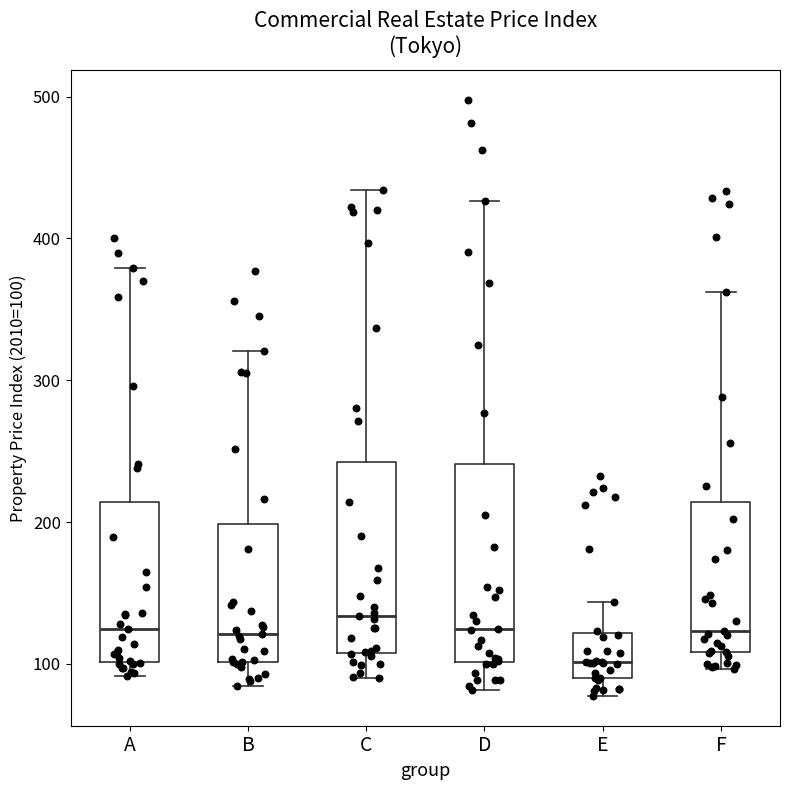

Reading left to right, read every box against the y-axis: the position of its median line, the range the box covers, and the ends of its whiskers. The values are not printed on the chart, so give them approximately, as read against the axis.

A: median 120, box 100 to 210, whiskers 90 to 380
B: median 120, box 100 to 200, whiskers 80 to 320
C: median 130, box 110 to 240, whiskers 90 to 430
D: median 120, box 100 to 240, whiskers 80 to 430
E: median 100, box 90 to 120, whiskers 80 to 140
F: median 120, box 110 to 210, whiskers 100 to 360